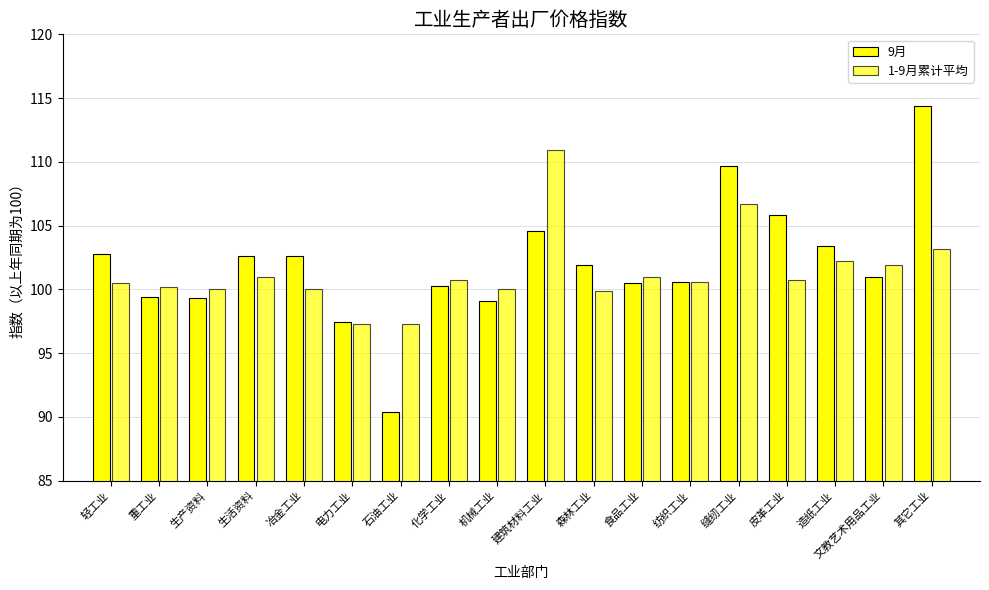

How many distinct data groups are displayed?

2